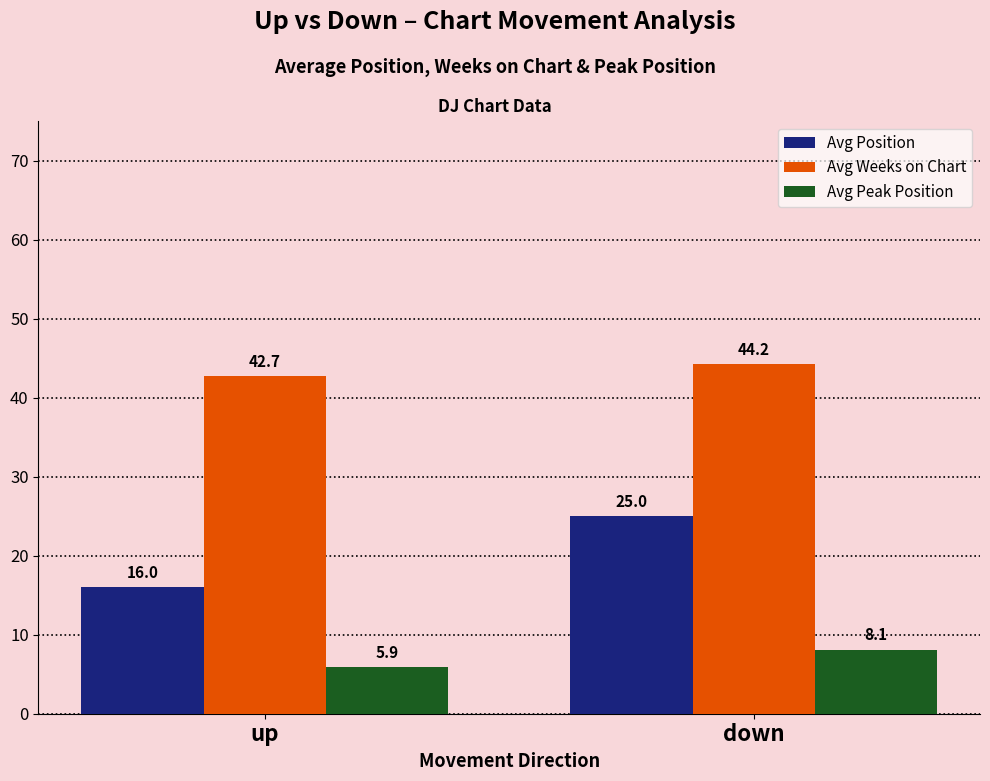

At how many categories does at least one series exceed 14?

2